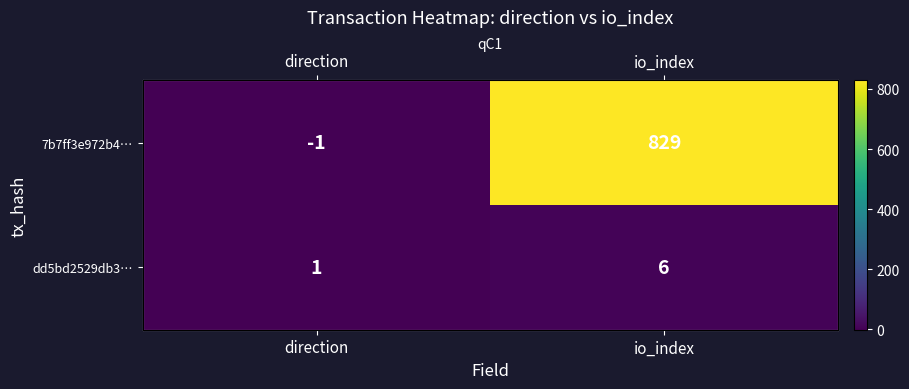

What is the sum of the dd5bd2529db3… values at io_index and direction?

7